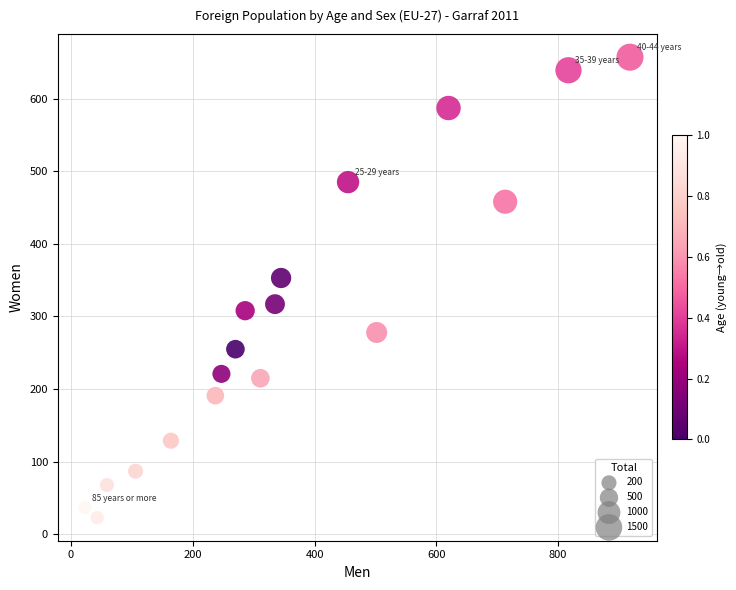

What Y value in the scatter plot is closest to 340?

353